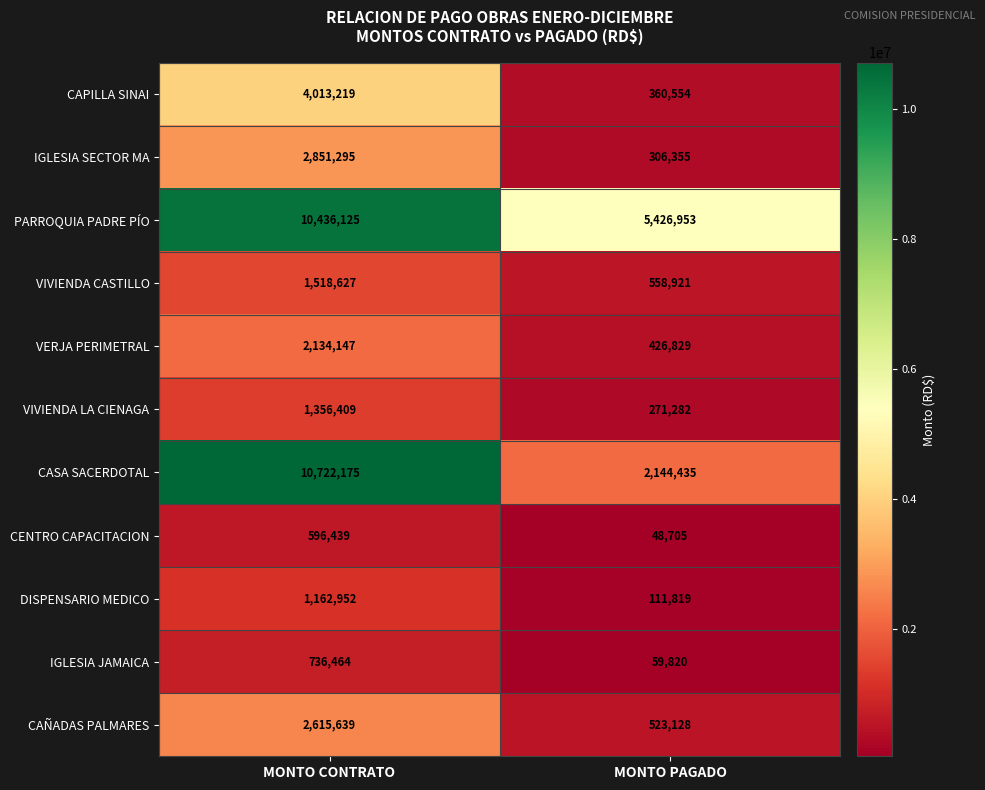

How many distinct data groups are displayed?

11